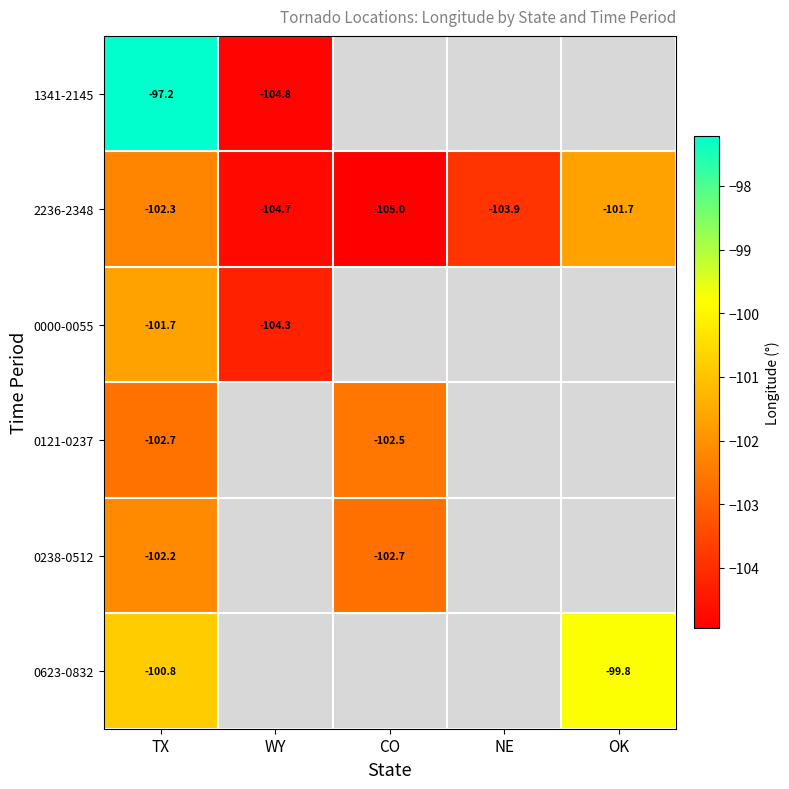

How many categories are shown in the chart?

5